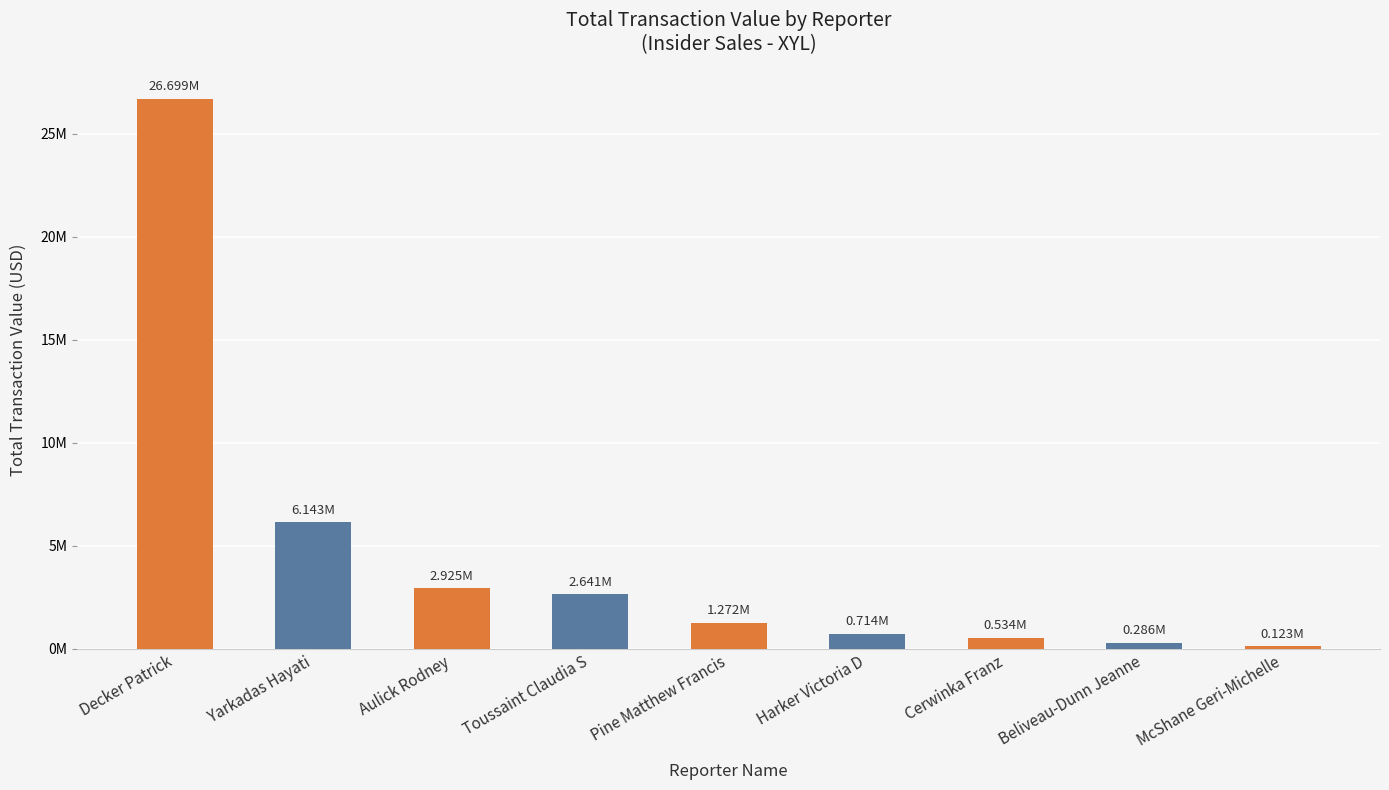

Are the bars horizontal?

No